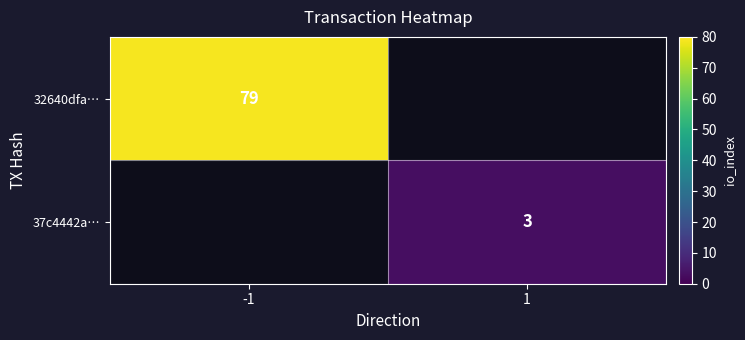

The value of 32640dfa… at -1 is 79. True or false?

True